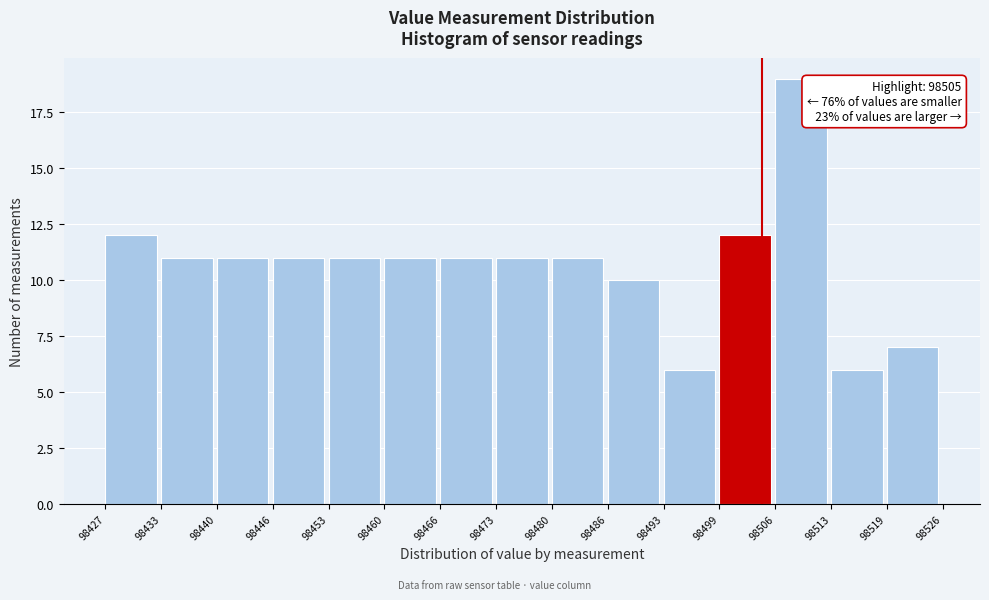

Which range on the x-axis has the tallest bar?

98506 to 98513